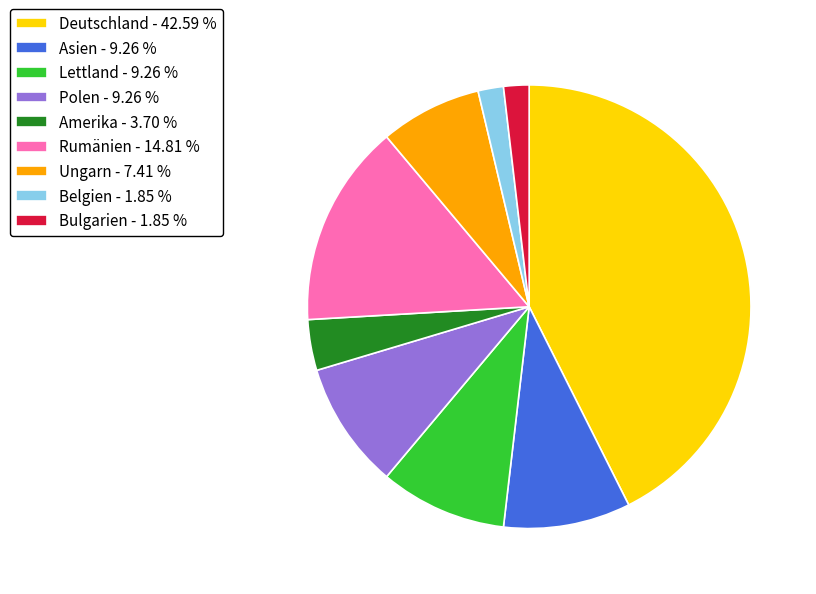

Combined, do Lettland - 9.26 % and Rumänien - 14.81 % account for over 50%?

No